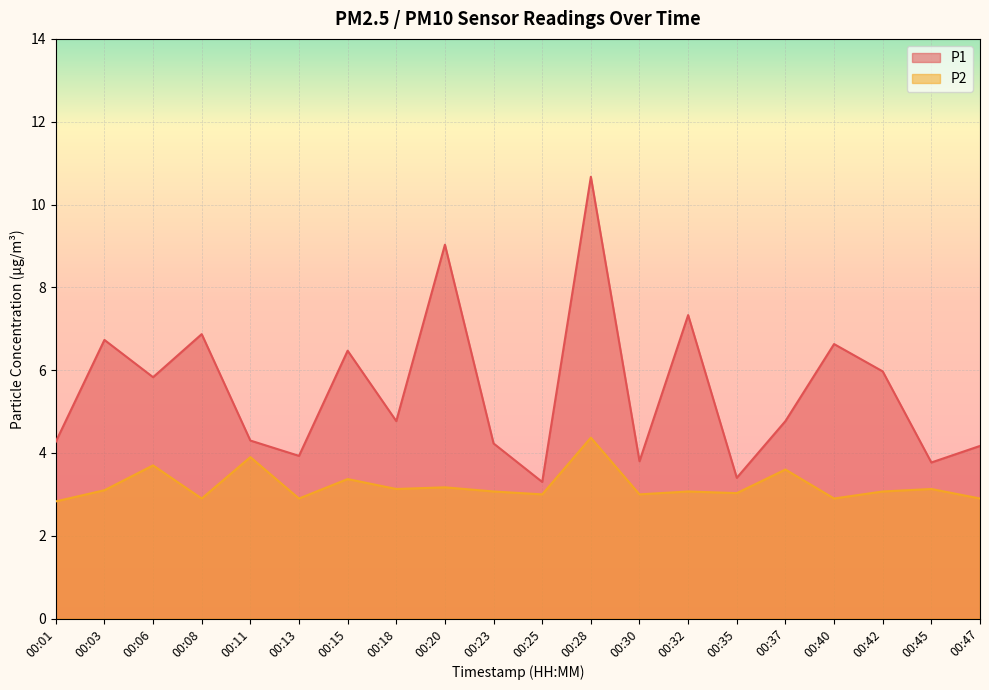

True or false: P2 and P1 intersect in this chart.

False